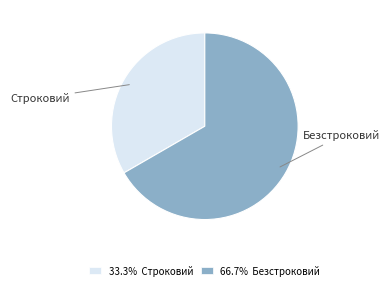

Approximately how many times larger is the value at 66.7% Безстроковий compared to 33.3% Строковий?

2.0